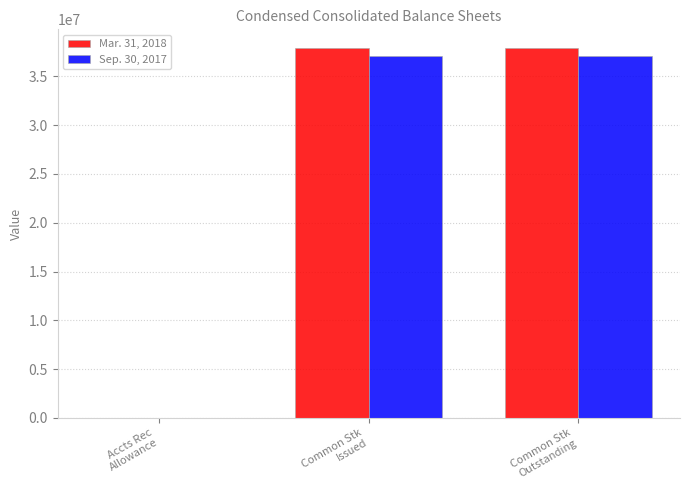

Reading right to left, extract all data points from this chart.

Mar. 31, 2018: 37921116	37921116	801
Sep. 30, 2017: 37041308	37041308	830